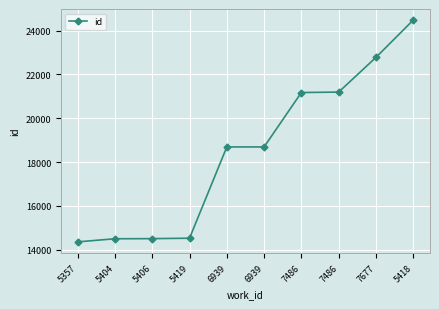

Does the chart have visible grid lines?

Yes